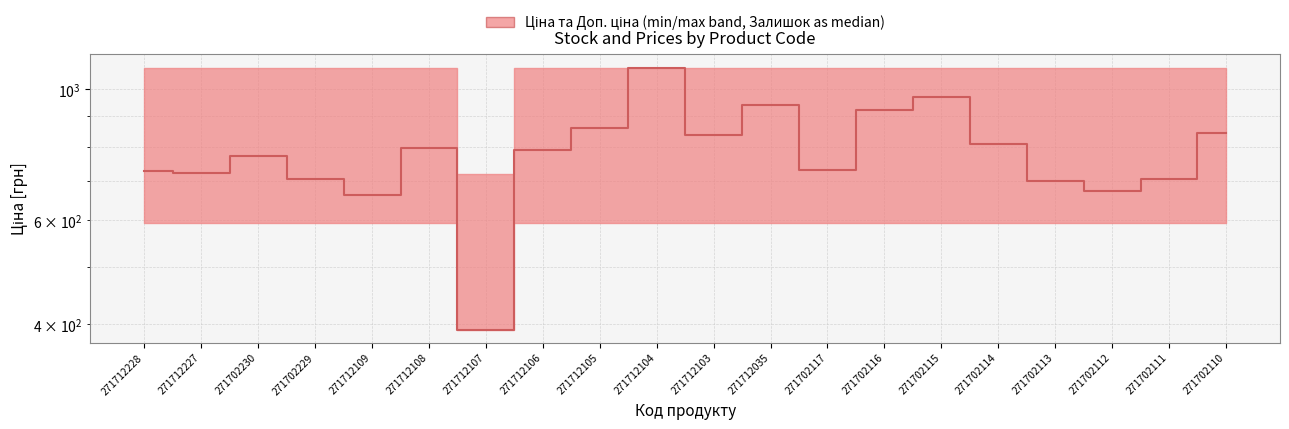

The chart shows a value of 1255.7 at 271702111. True or false?

False